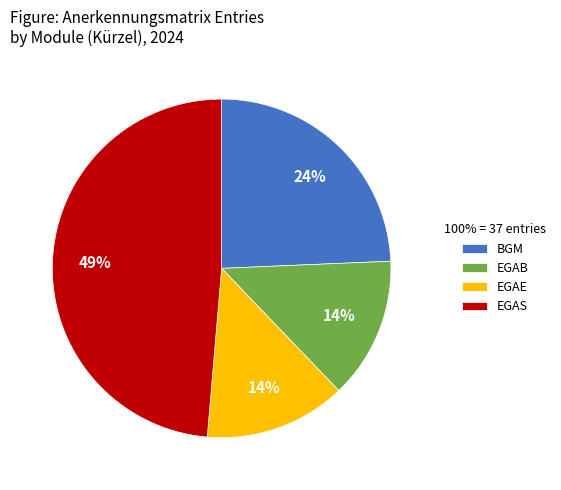

Which has a higher value, EGAE or EGAS?

EGAS